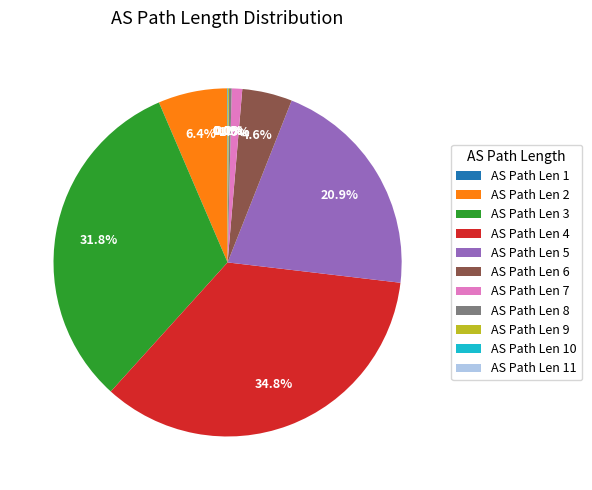

What is the largest slice in the pie chart?

AS Path Len 4